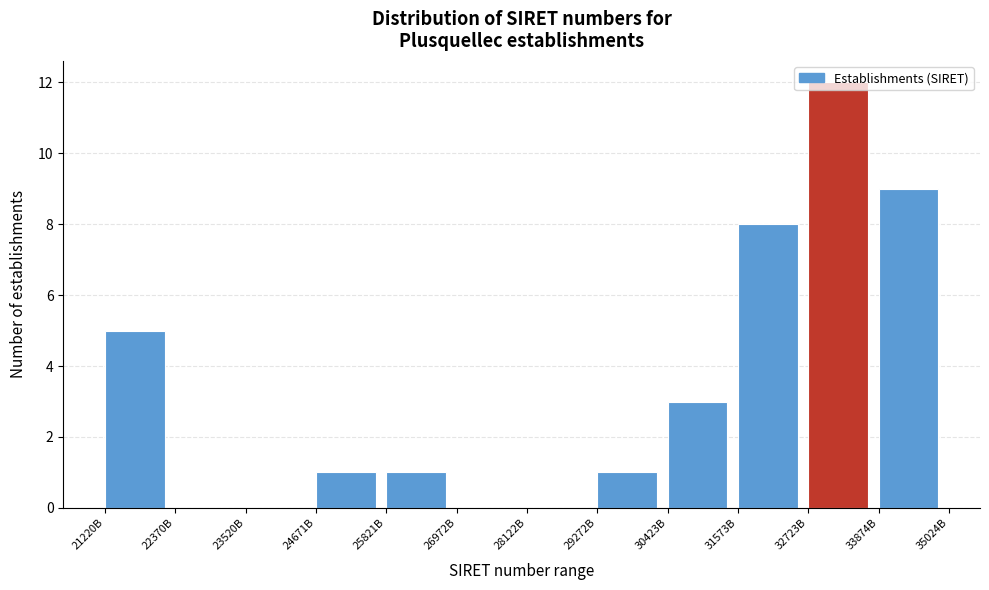

Is it true that the value at 21220B is 5?

True